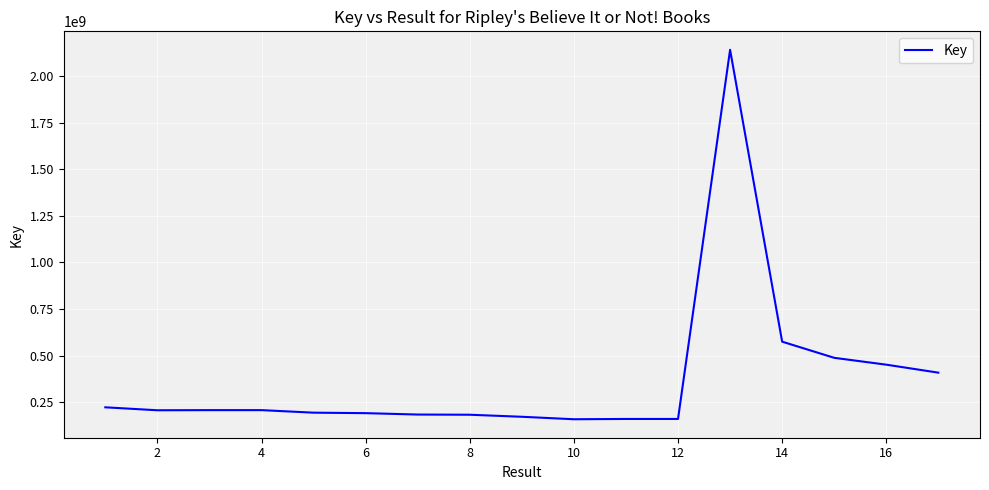

What is the difference between the maximum and minimum values?

1980482136